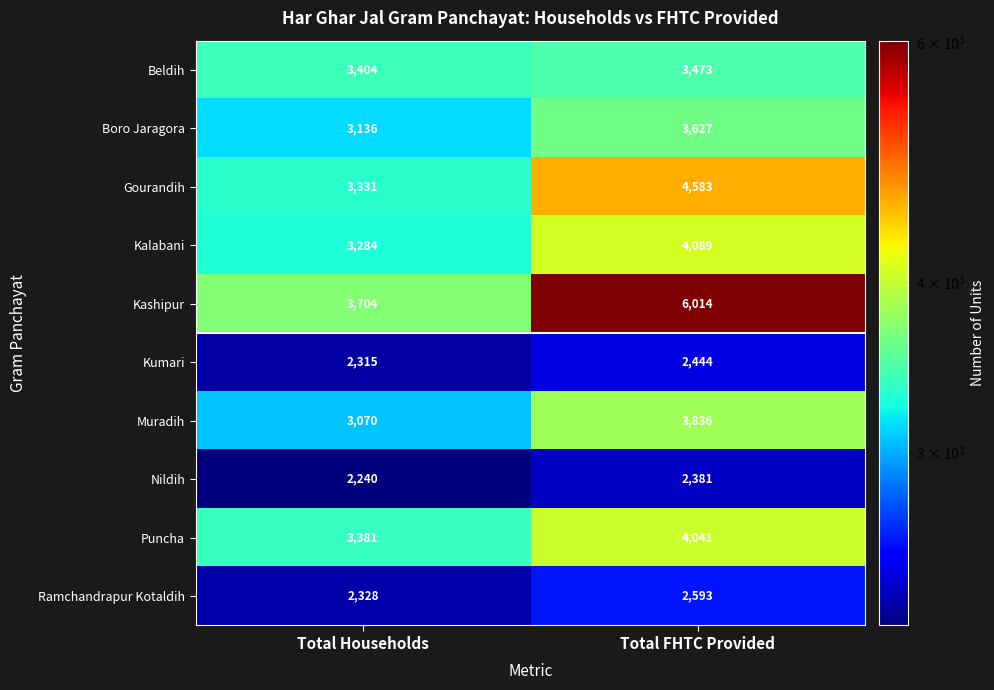

What is the sum of all Puncha values?

7422